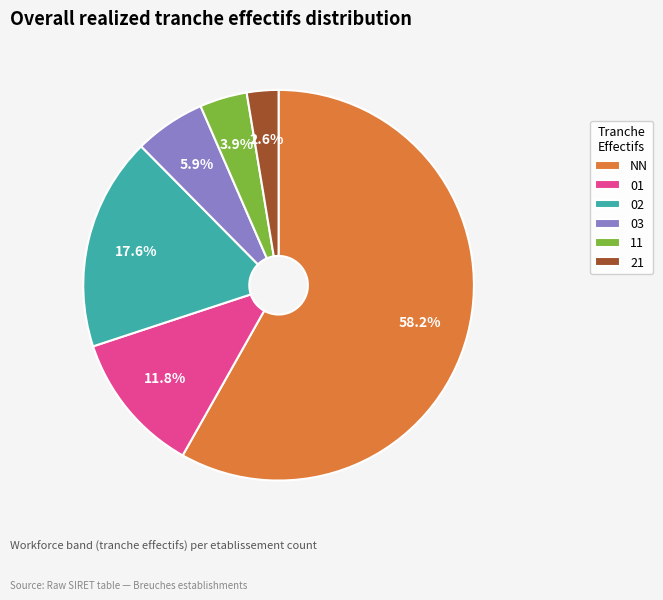

How many slices are in this pie chart?

6